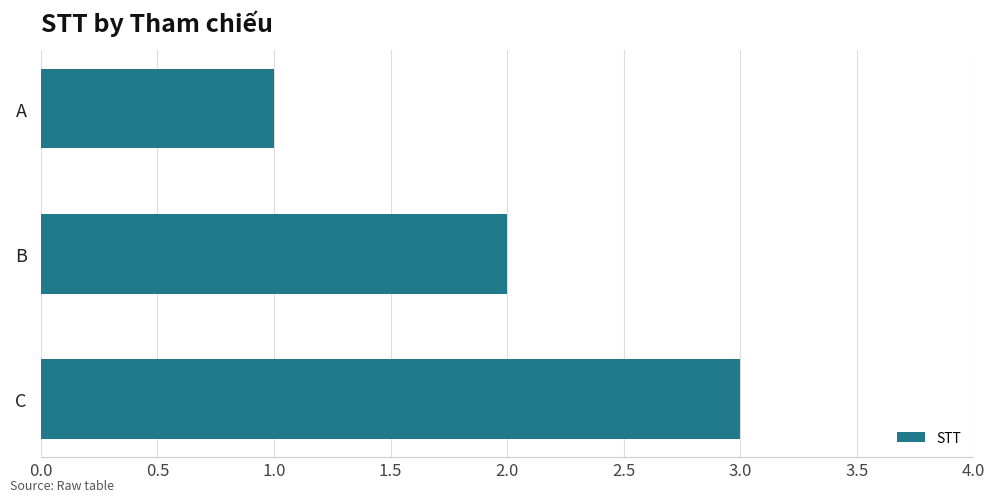

Rank the categories by value from highest to lowest.

C, B, A